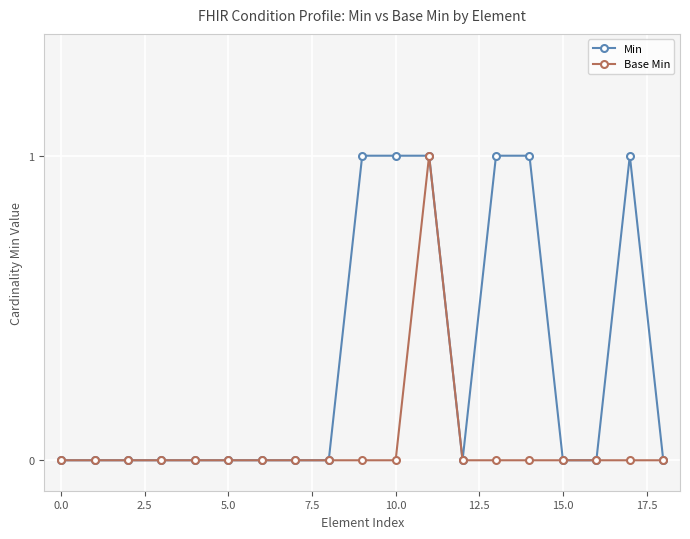

Rank the series by their average value, from lowest to highest.

Base Min, Min